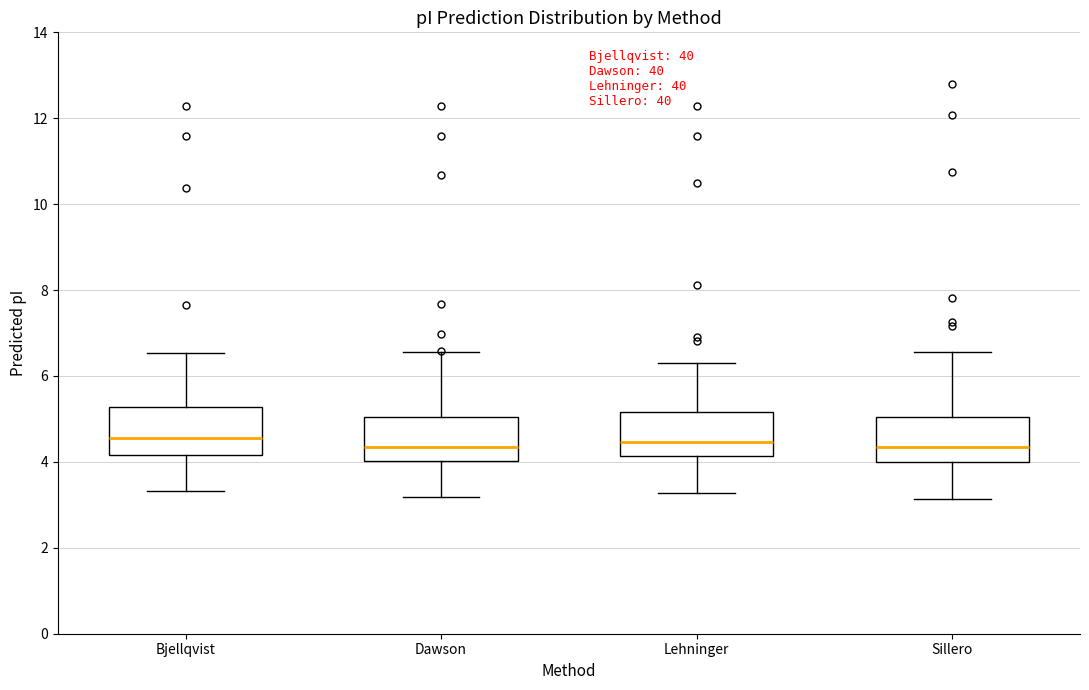

Where does the upper whisker of the box for Dawson end on the y-axis? The values are not printed on the chart, so give them approximately, as read against the axis.

6.6